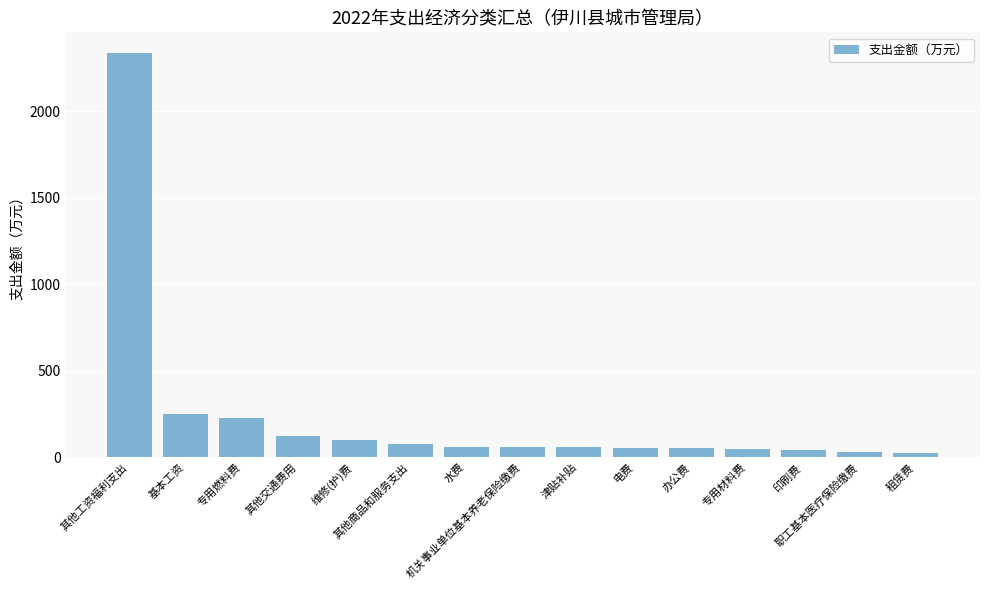

What is the value of the 10th bar from the left?

55.0